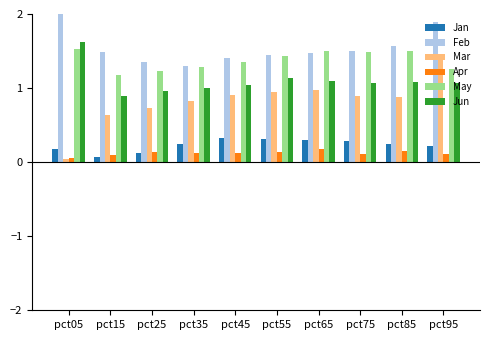

Which series has the largest total across all categories?

Feb